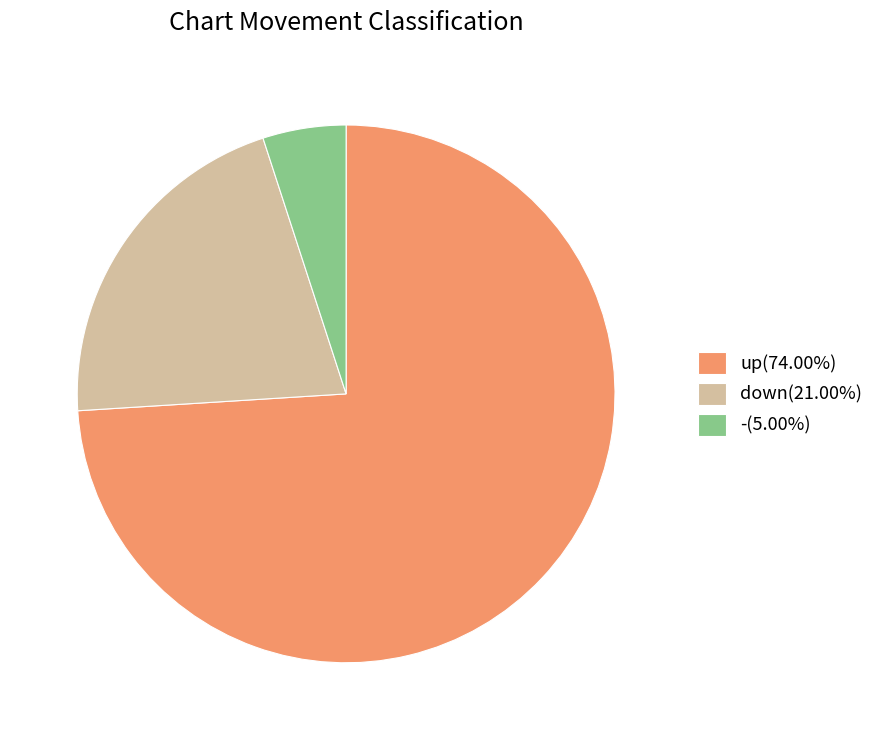

Is there any slice that represents more than half of the pie?

Yes